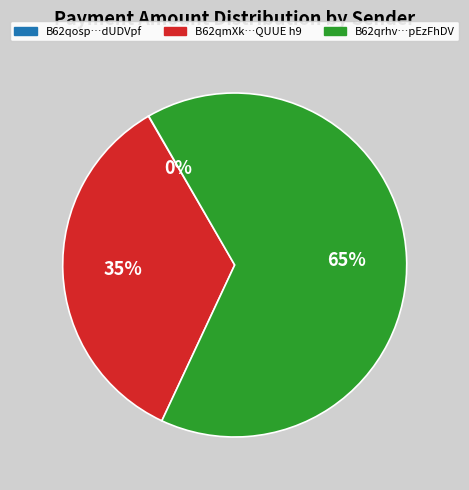

Is there any slice that represents more than half of the pie?

Yes